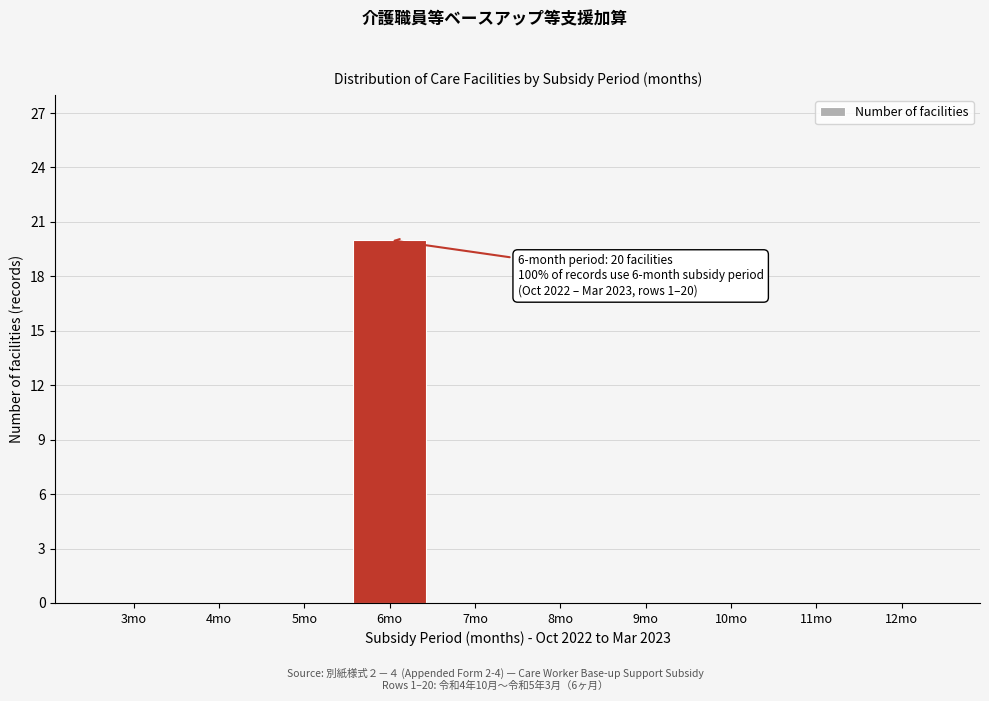

Reading right to left, extract all data points from this chart.

12mo=0	11mo=0	10mo=0	9mo=0	8mo=0	7mo=0	6mo=20	5mo=0	4mo=0	3mo=0